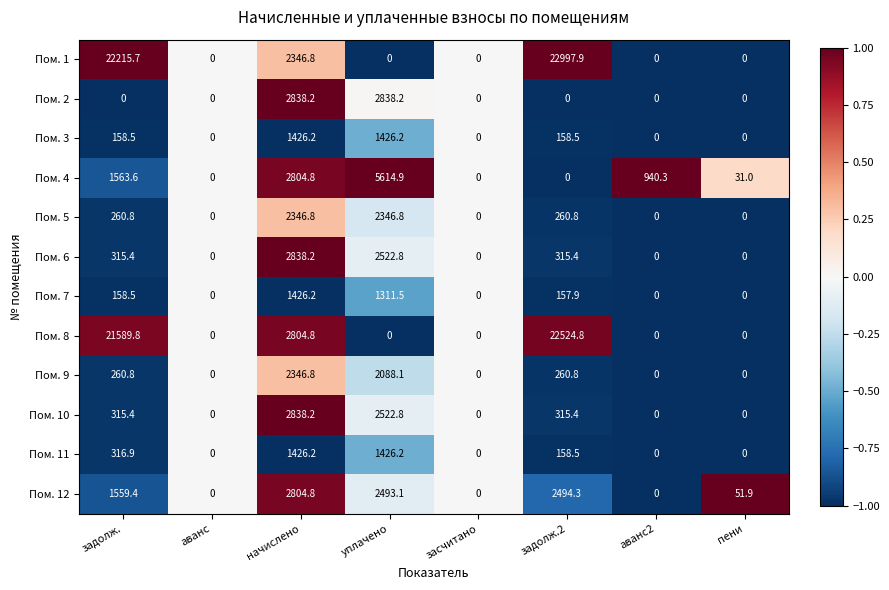

Which series changed the most between задолж. and задолж.2?

Пом. 4